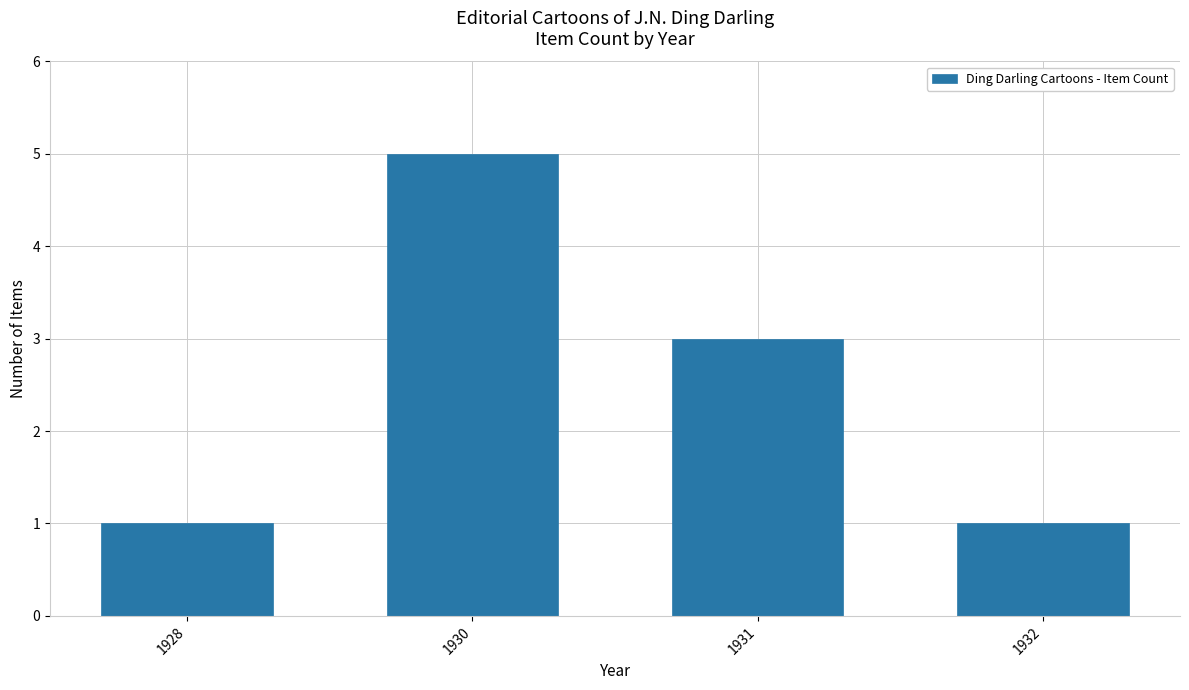

How many bars are there in total?

4